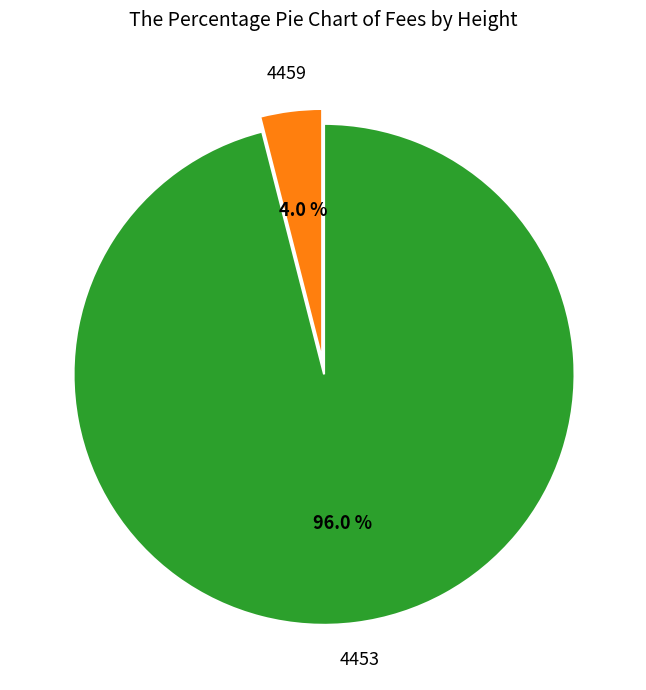

What is the smallest slice in the pie chart?

4459